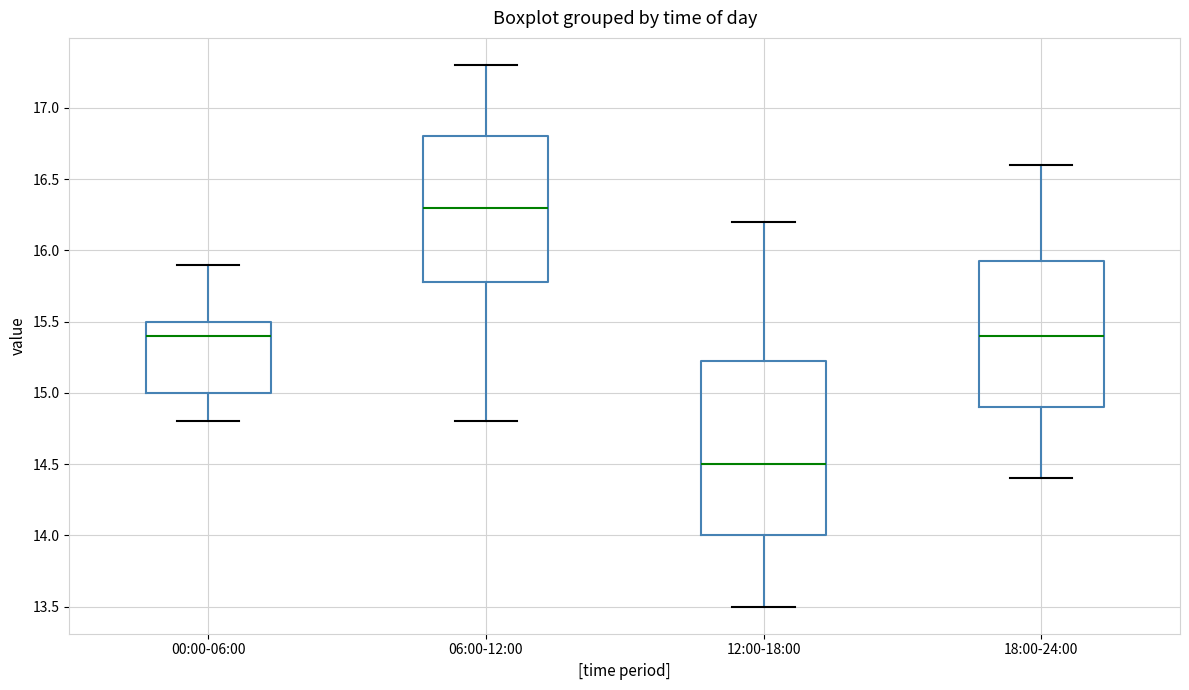

Where is the upper edge of the box for 00:00-06:00 on the y-axis? The values are not printed on the chart, so give them approximately, as read against the axis.

15.50